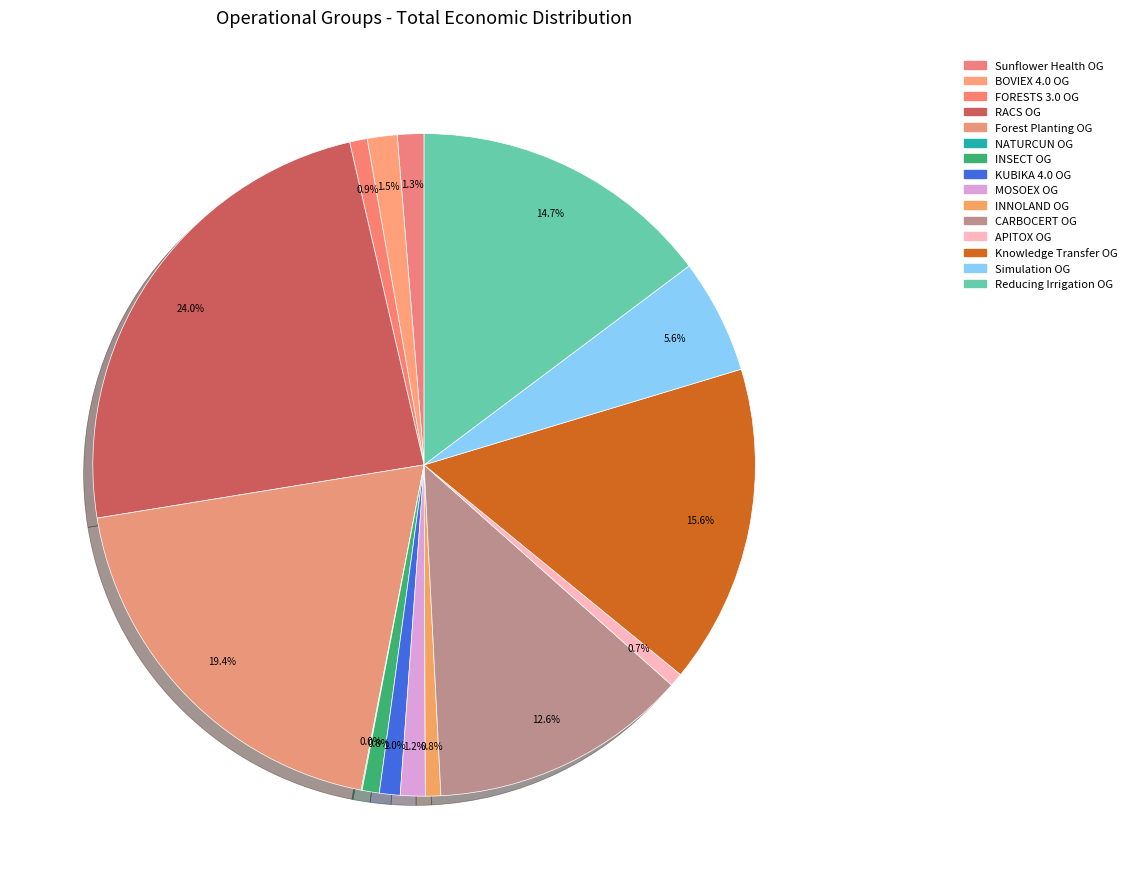

To the nearest percent, what is the average slice percentage?

7%